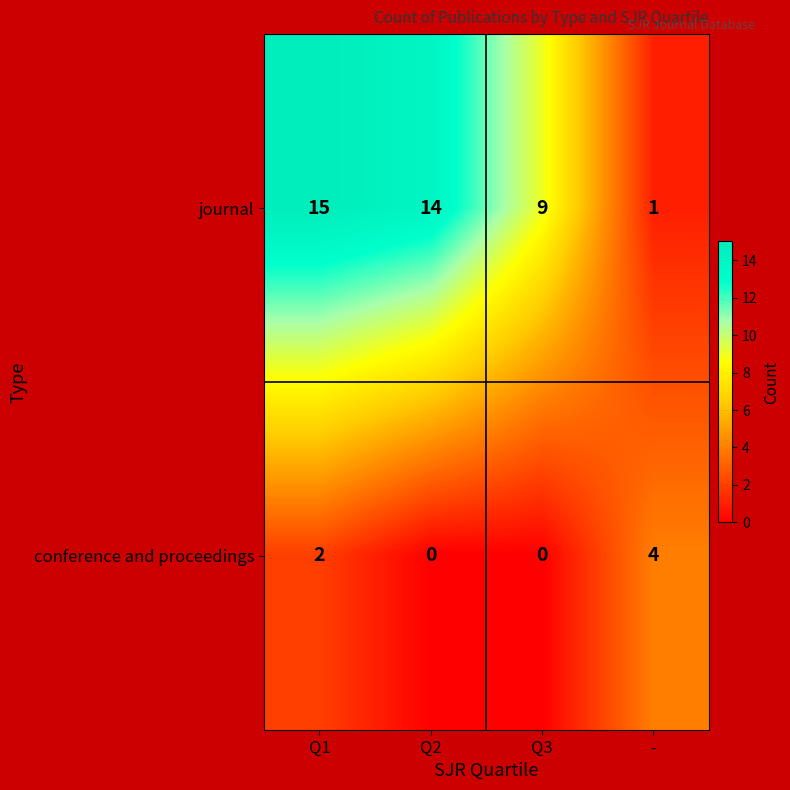

Which series changed the most between Q1 and Q2?

conference and proceedings